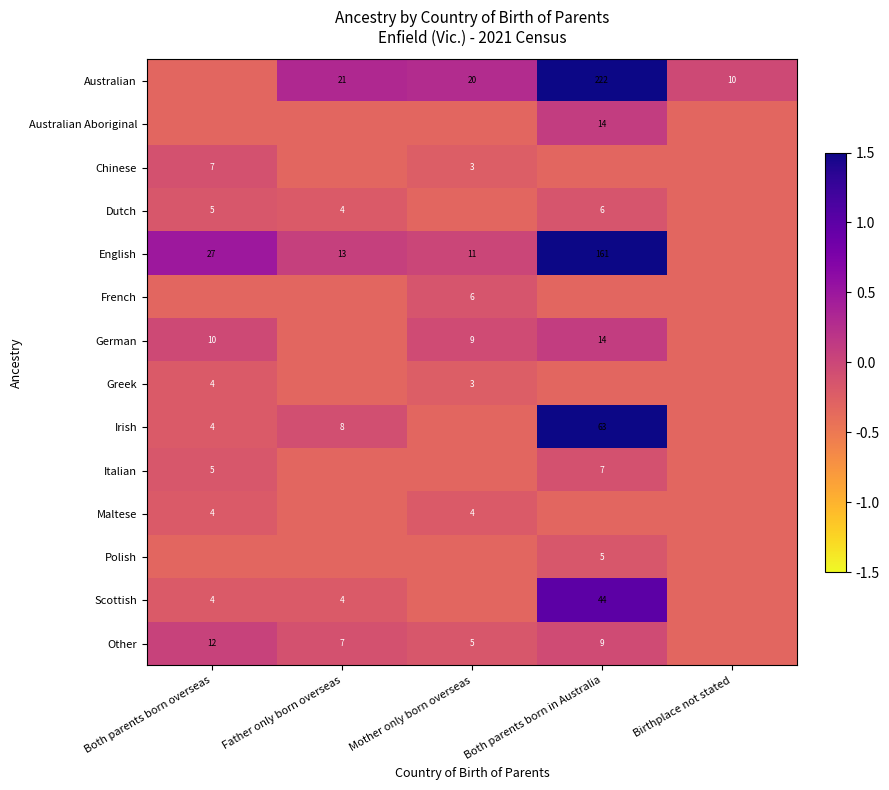

Is the value of English at Father only born overseas greater than the value of Other at Mother only born overseas?

Yes